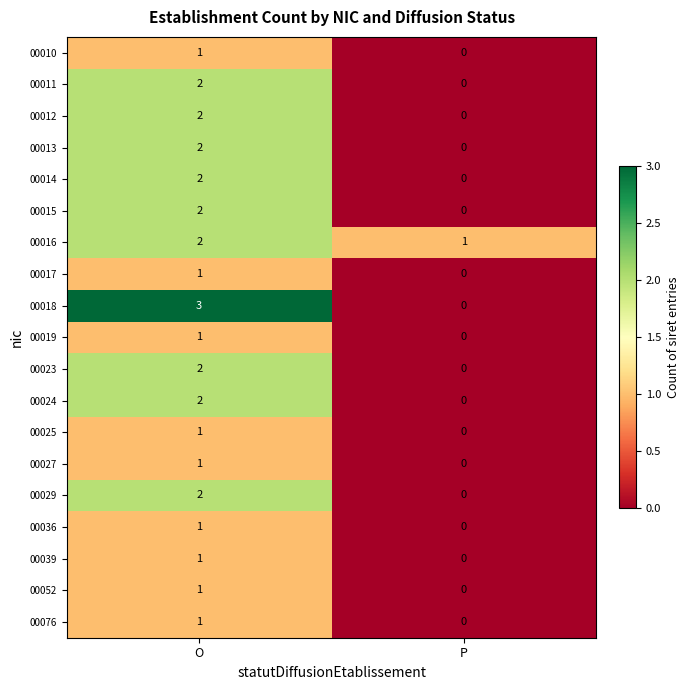

How many categories are shown in the chart?

2